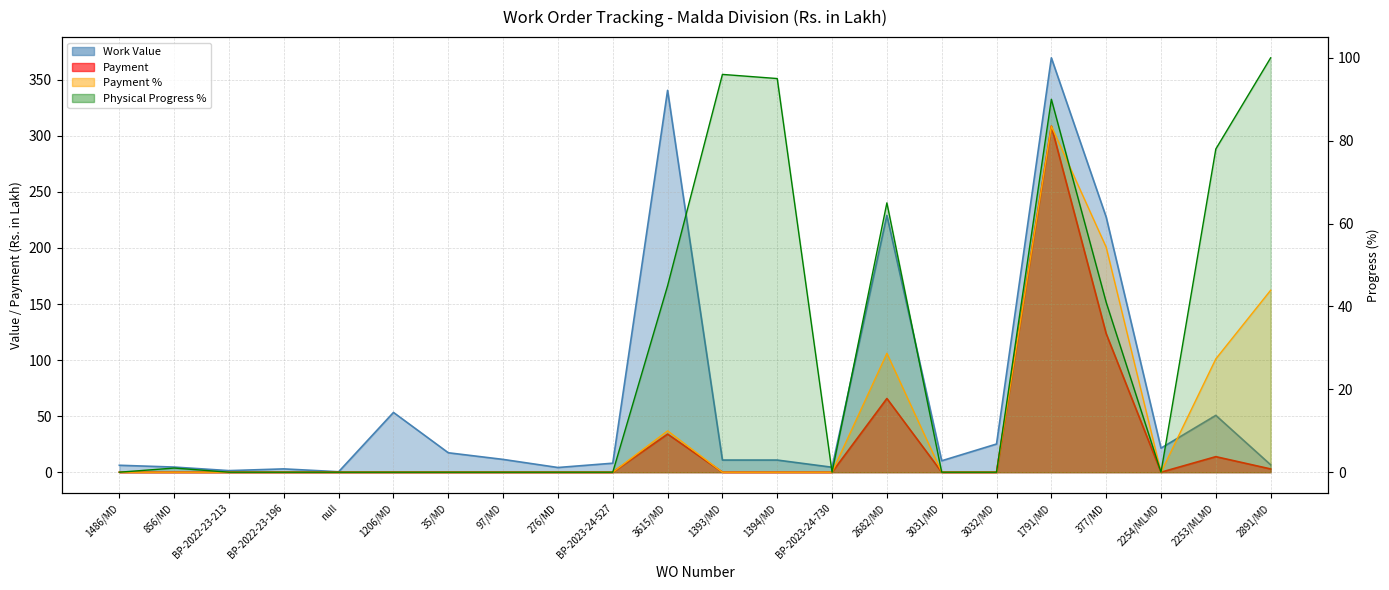

How many values in the Physical Progress % series exceed 0?

9